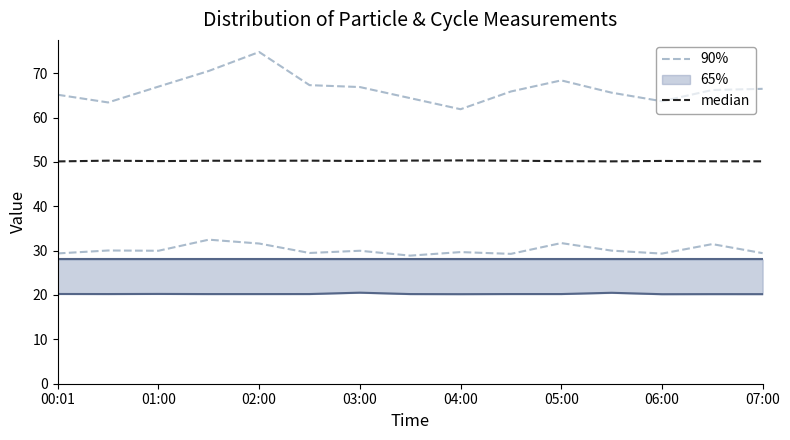

Is it true that 90% equals 112.6 at 07:00?

False